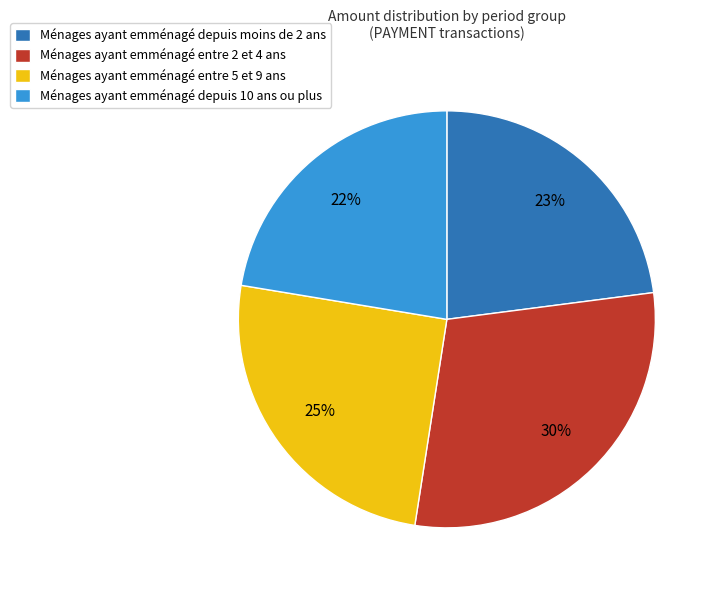

To the nearest percent, what is the average slice percentage?

25%